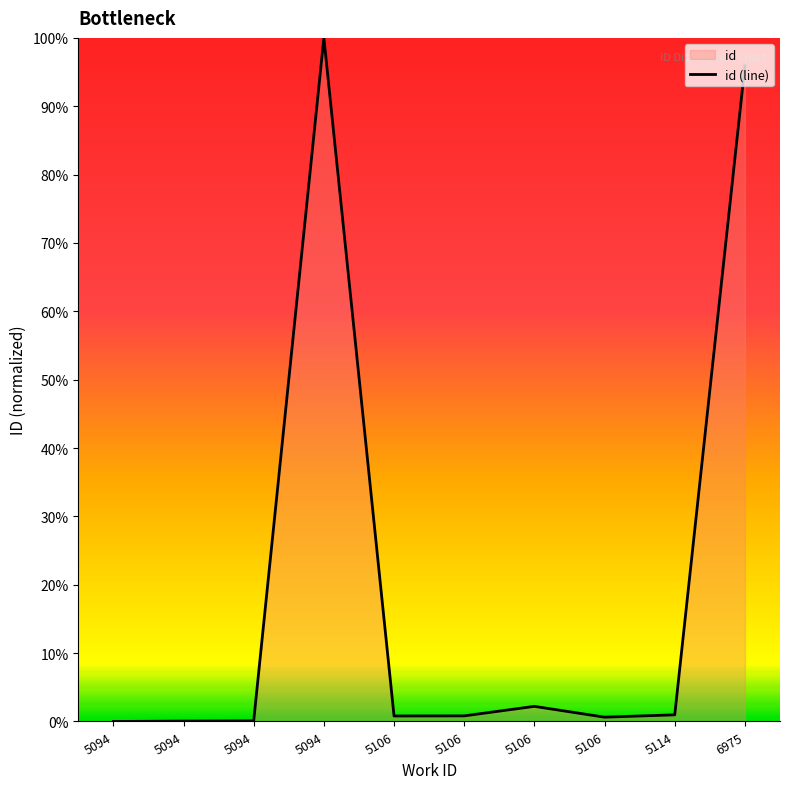

What is the difference between the second highest and minimum values?

1.0